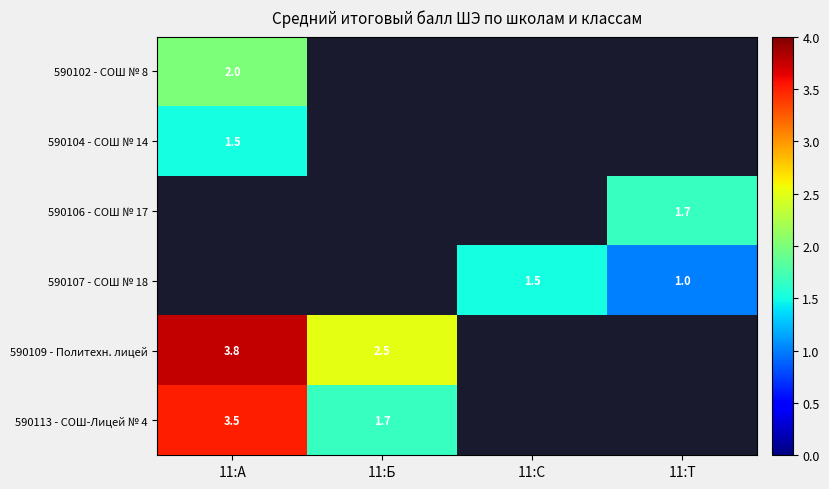

The 590107 - СОШ № 18 series shows 2.3 at 11:С. True or false?

False